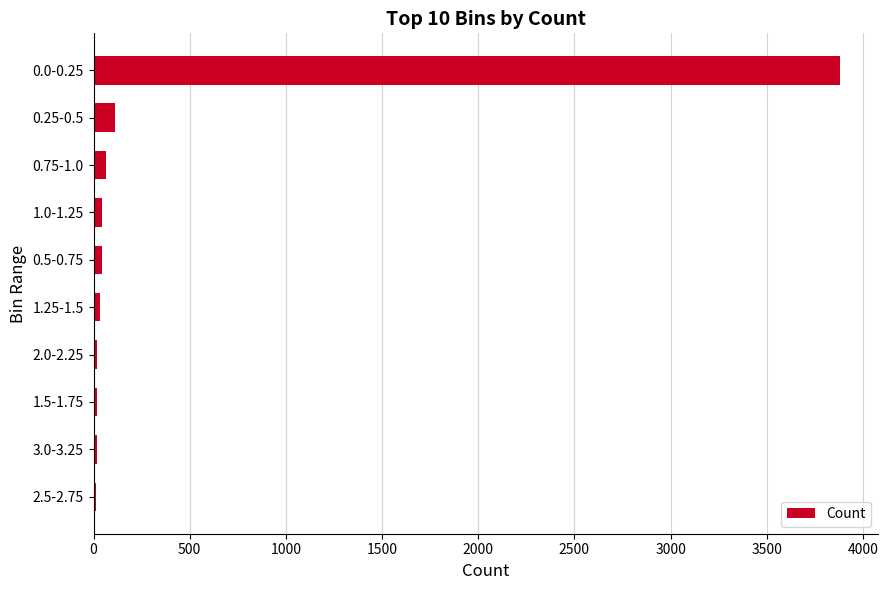

Approximately how many times larger is the value at 0.0-0.25 compared to 0.25-0.5?

34.1